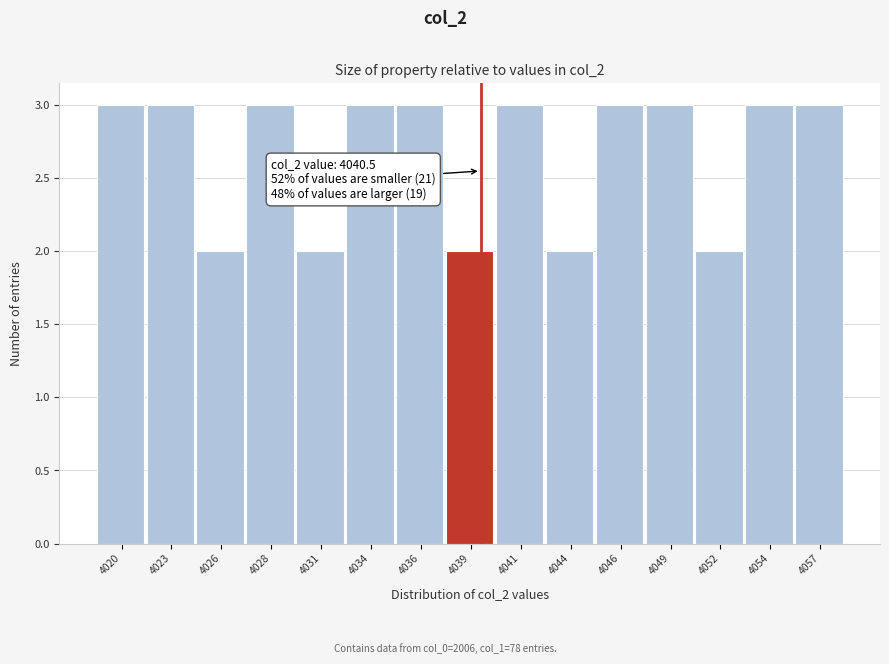

Reading right to left, list all the values displayed in this chart.

4057=3	4054=3	4052=2	4049=3	4046=3	4044=2	4041=3	4039=2	4036=3	4034=3	4031=2	4028=3	4026=2	4023=3	4020=3